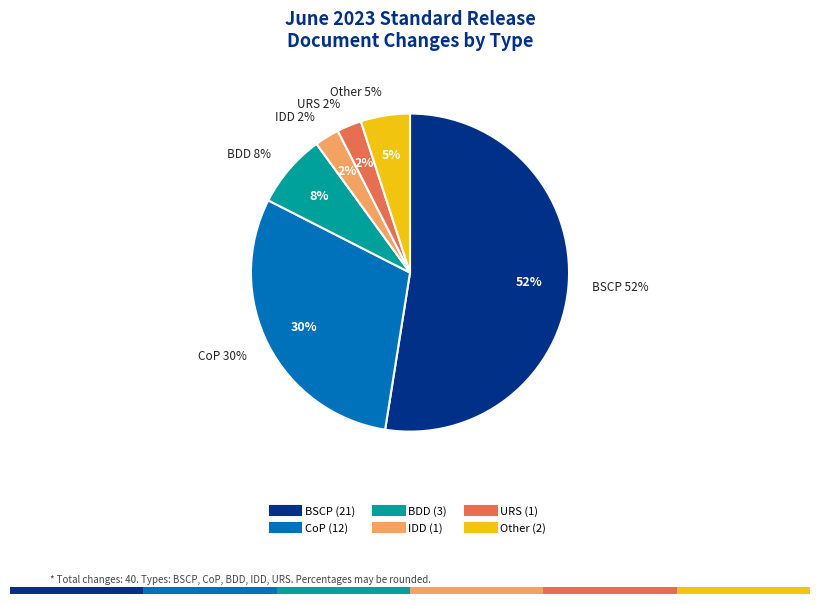

Count the number of slices in the pie.

6